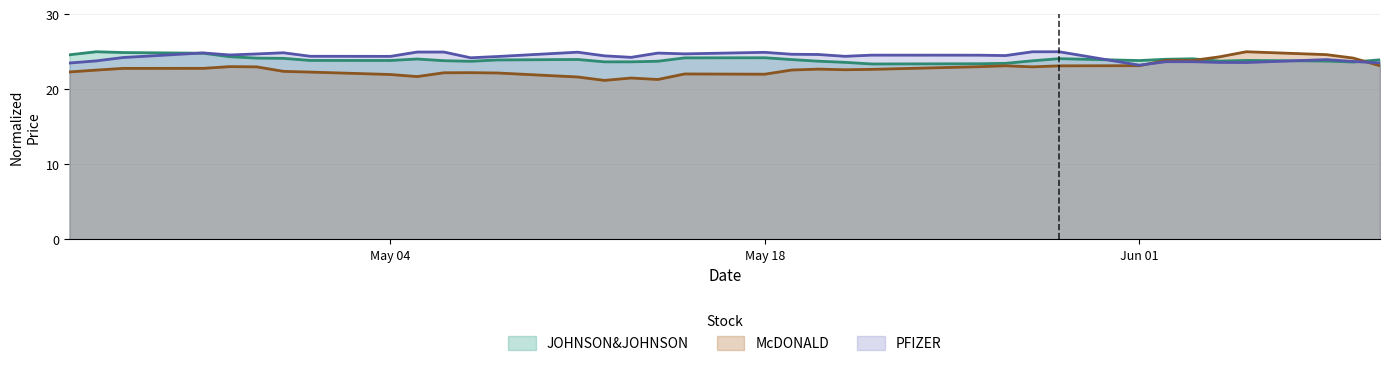

What are all the series names shown in the legend?

JOHNSON&JOHNSON, McDONALD, PFIZER